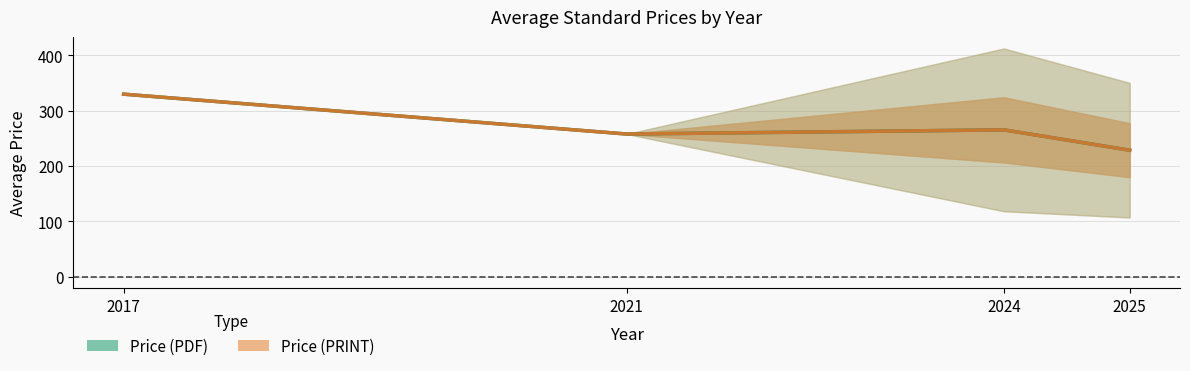

Between 2017 and 2021, which series saw the biggest shift?

Price (PDF)